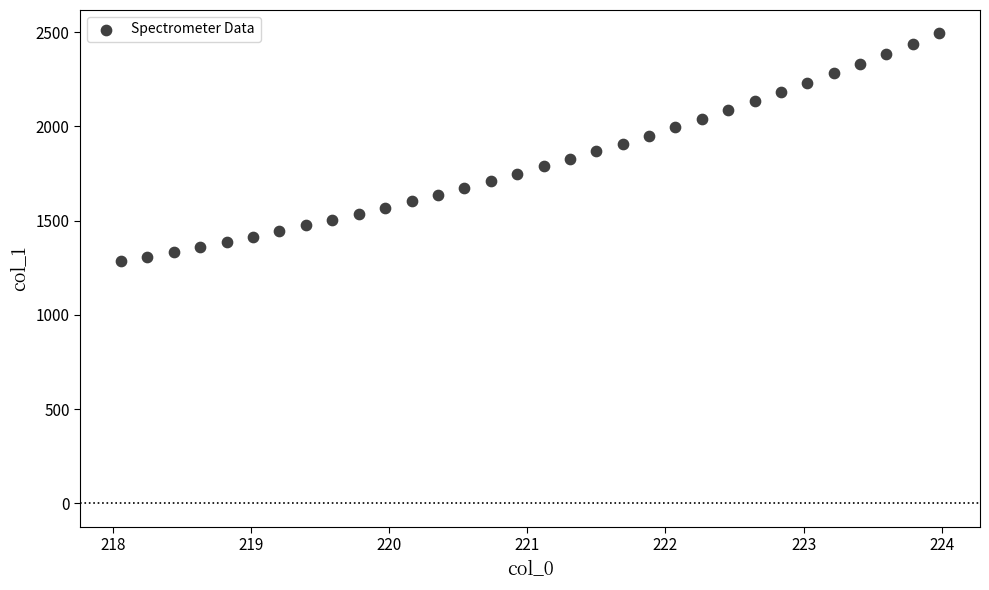

What is the range of Y values (max minus min)?

1208.7